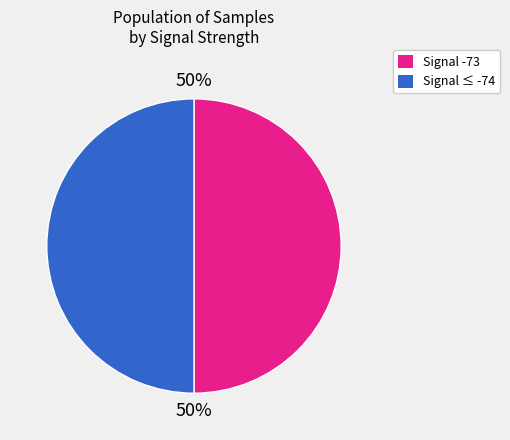

What percentage is the Signal -73 slice, to the nearest percent?

50%